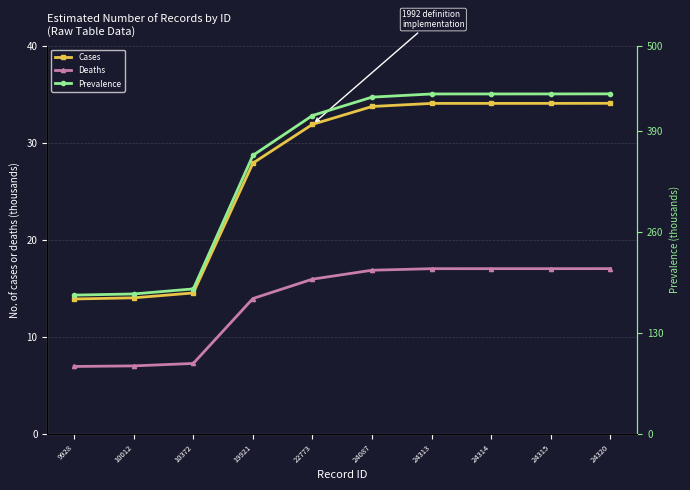

How many values in the Deaths series are below 16?

5